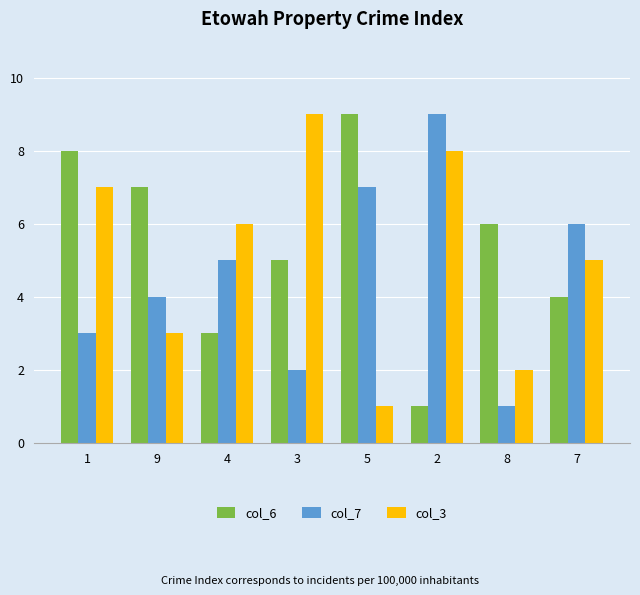

What is the difference between the col_3 values at 7 and 2?

3